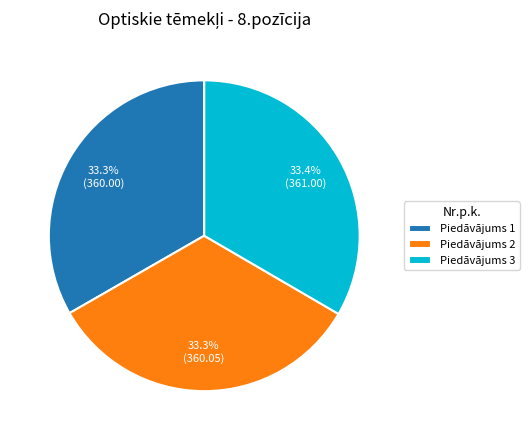

Is Piedāvājums 2 the majority of the pie?

No